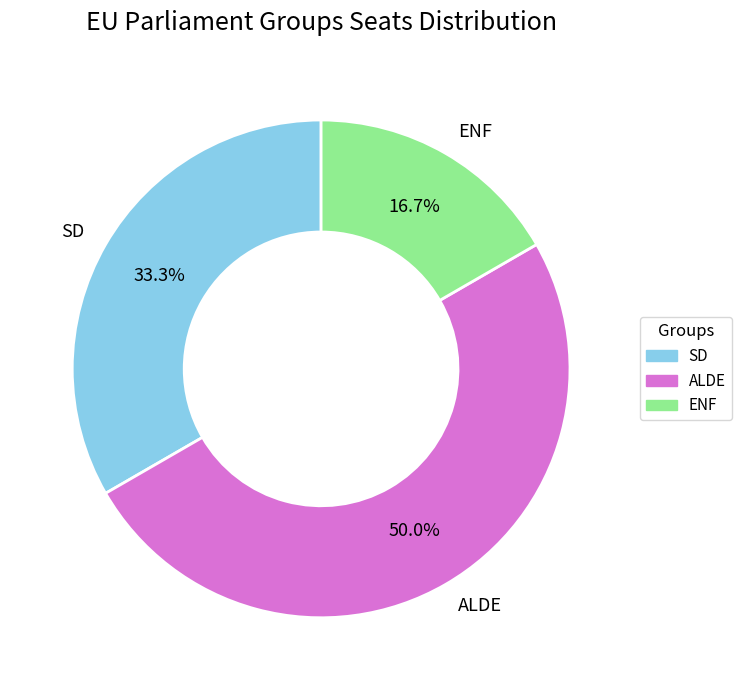

Is it true that ALDE is 50% of the pie?

True